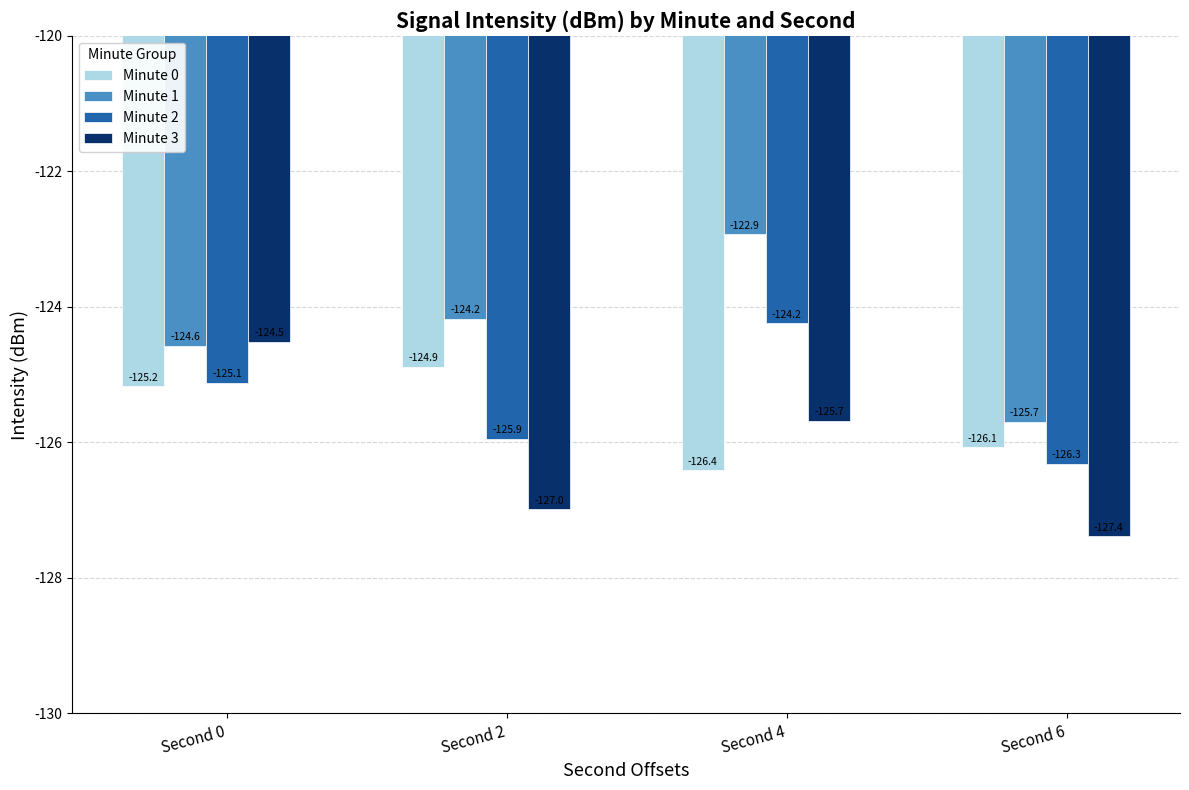

Count the number of data series in this chart.

4